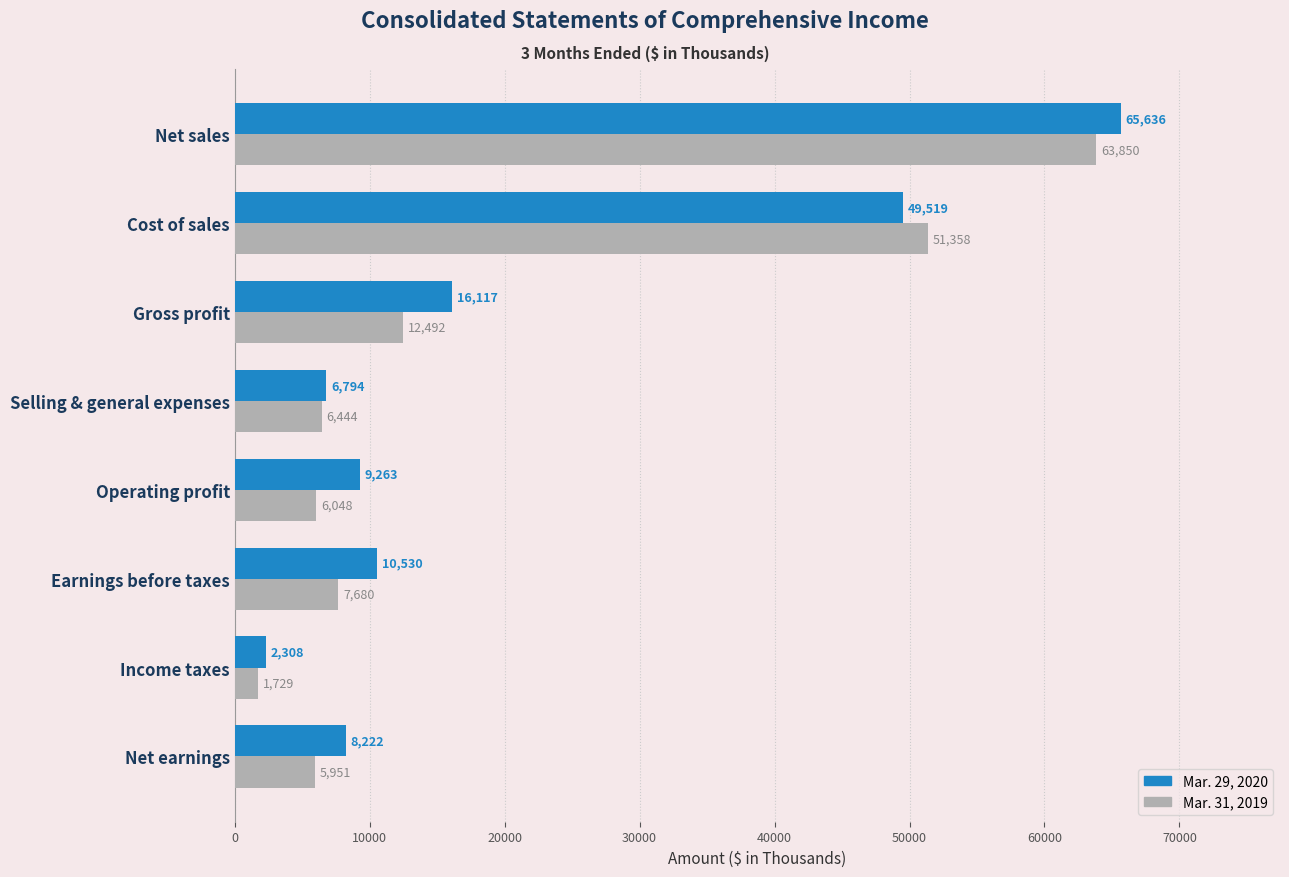

Which series has the widest spread of values?

Mar. 29, 2020